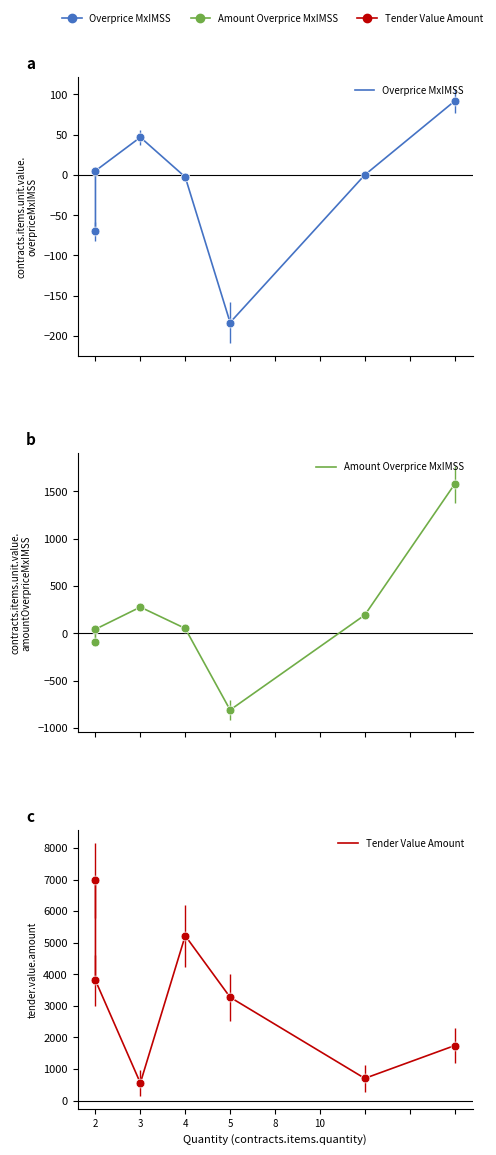

At how many categories does at least one series exceed -47?

7